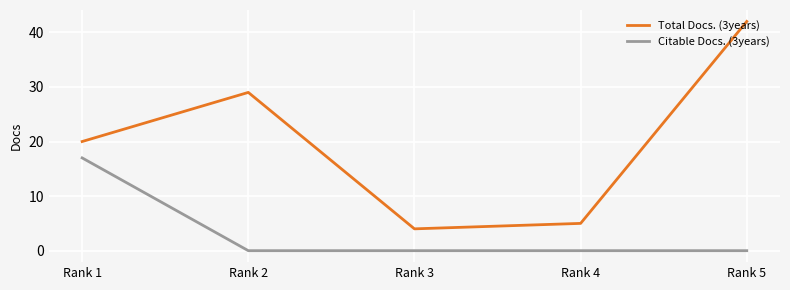

Does the chart display data point markers on the line(s)?

No